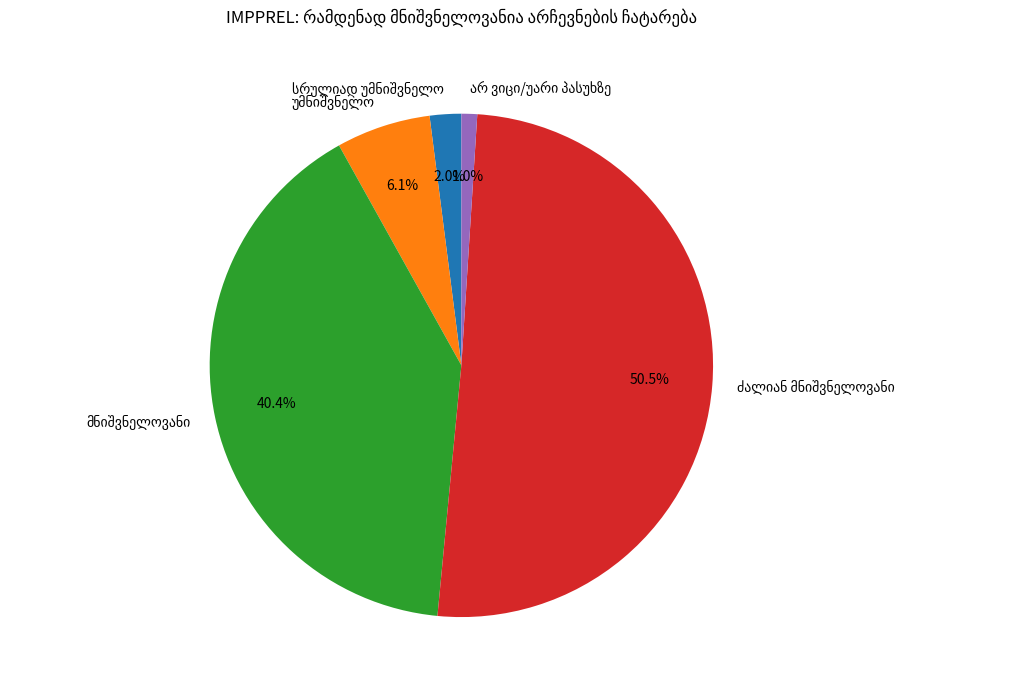

Is there a majority slice in this chart?

Yes